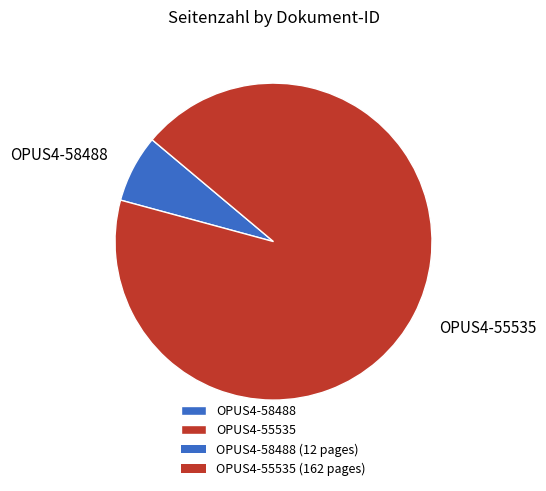

Rank the categories by value from highest to lowest.

OPUS4-55535, OPUS4-58488